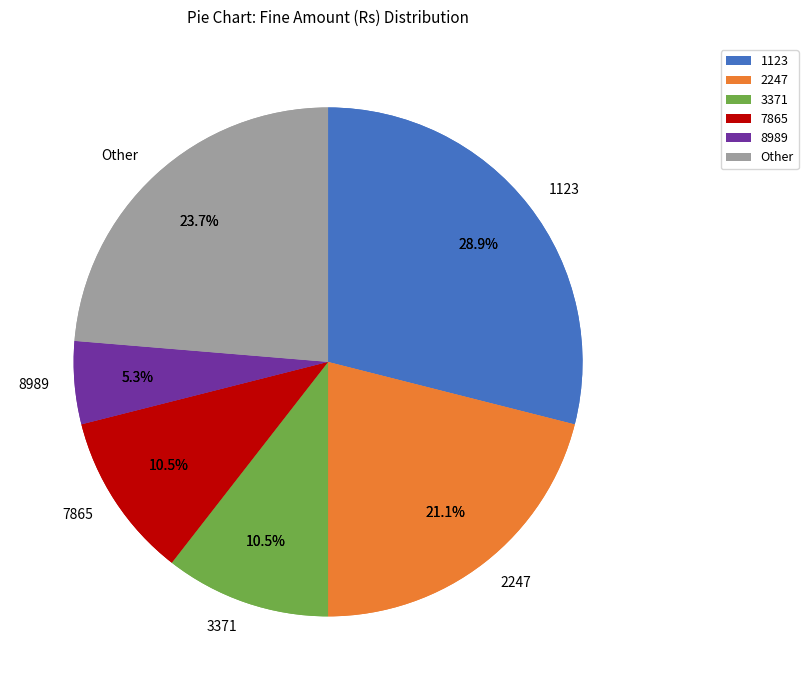

Rank the categories by value from lowest to highest.

8989, 3371, 7865, 1123, 2247, Other